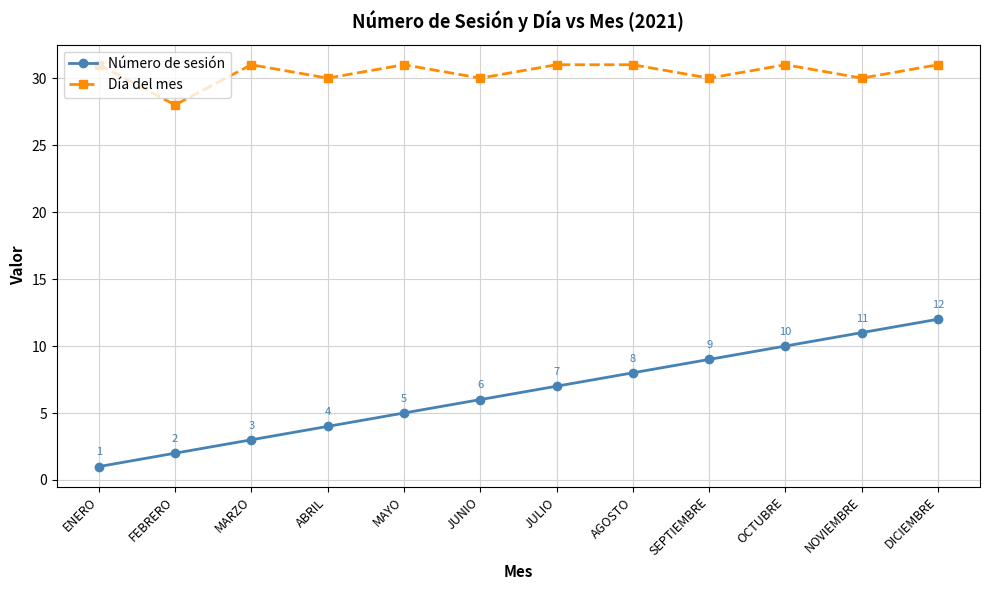

What are all the series names shown in the legend?

Número de sesión, Día del mes